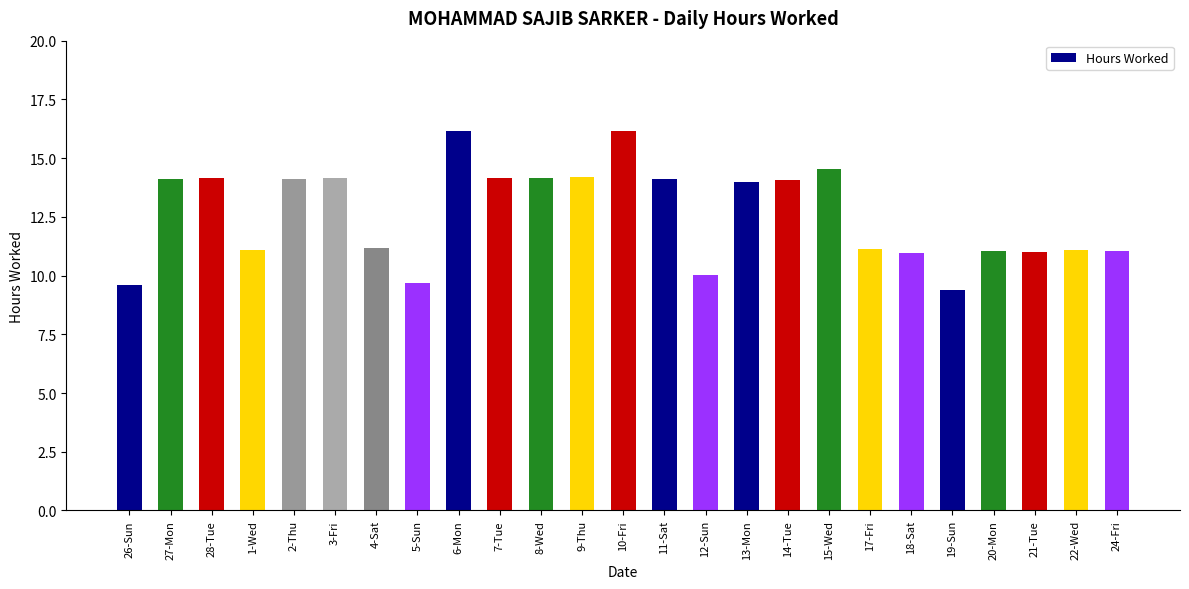

What is the greatest value displayed?

16.2